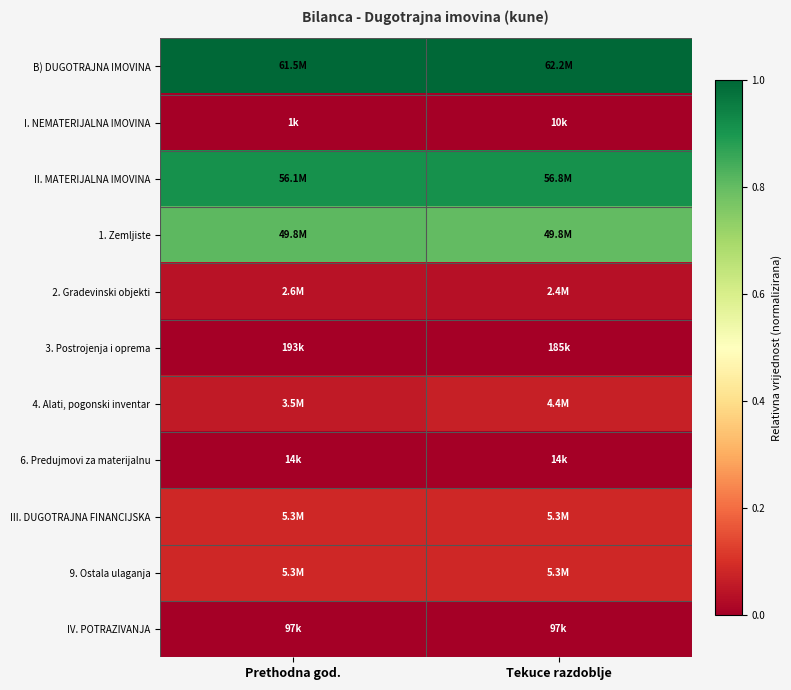

At which category does the chart reach its peak across all series?

Prethodna god.